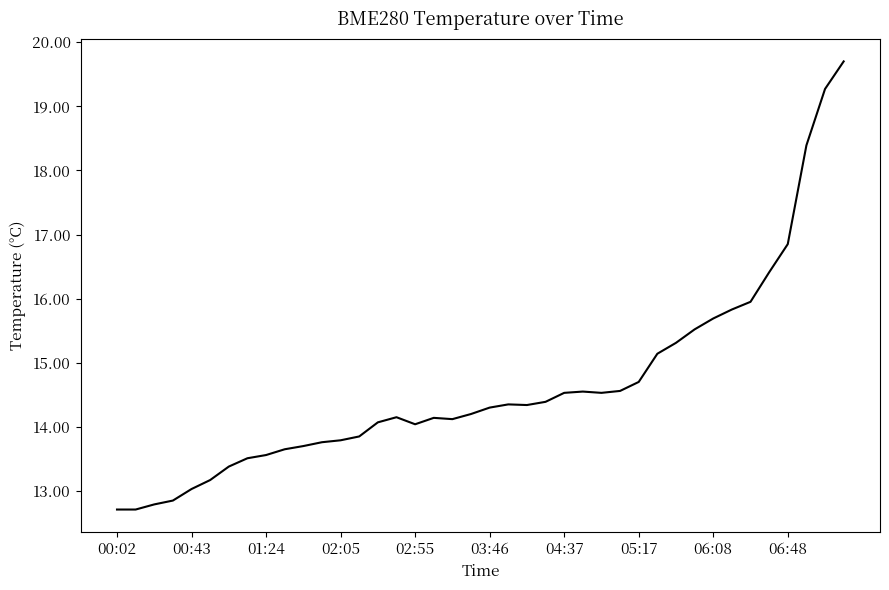

What is the smallest value displayed?

12.7